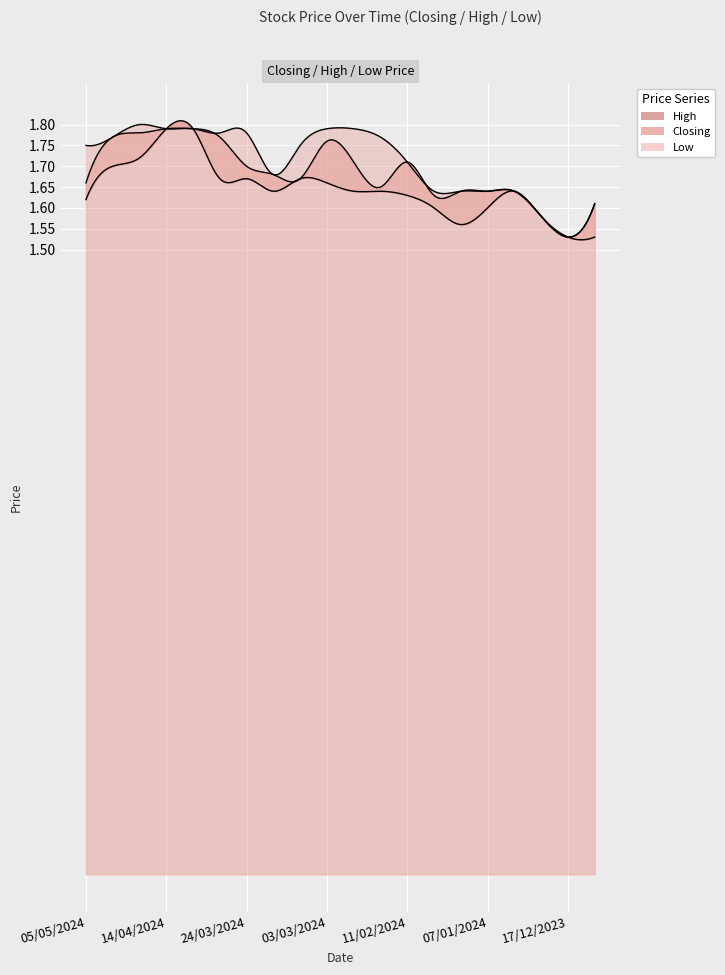

True or false: Low has more than 2 interior local peaks.

False